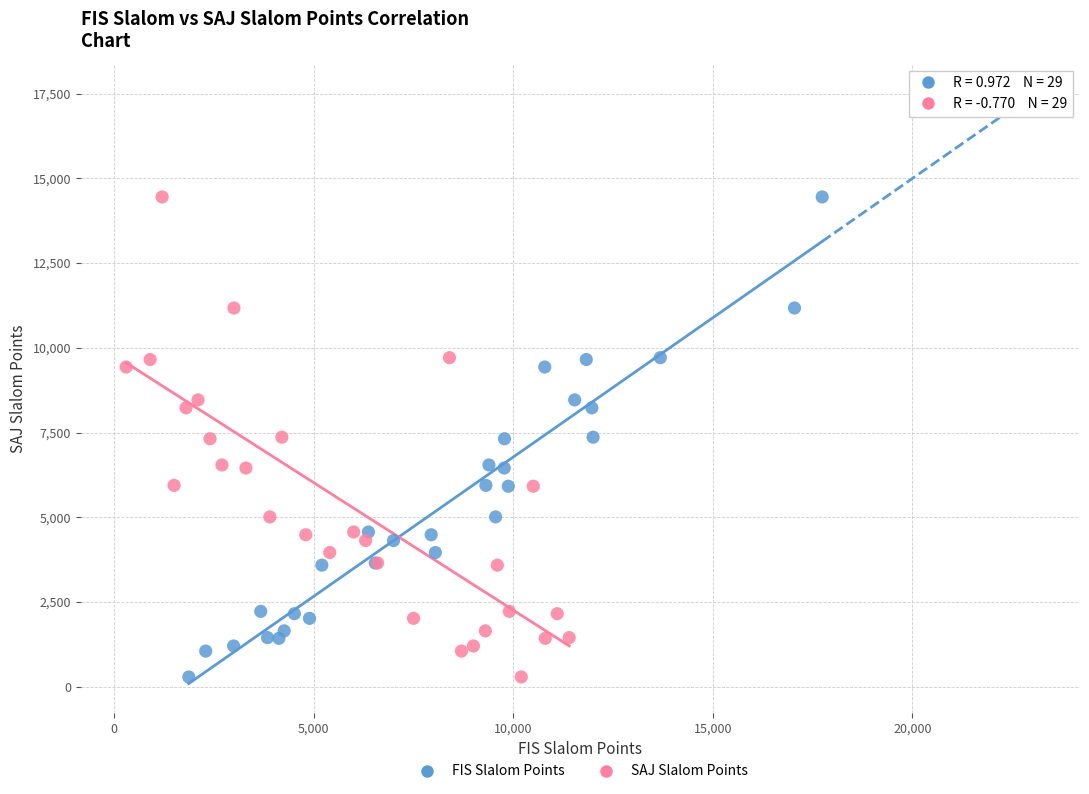

What are all the series names shown in the legend?

FIS Slalom Points, SAJ Slalom Points